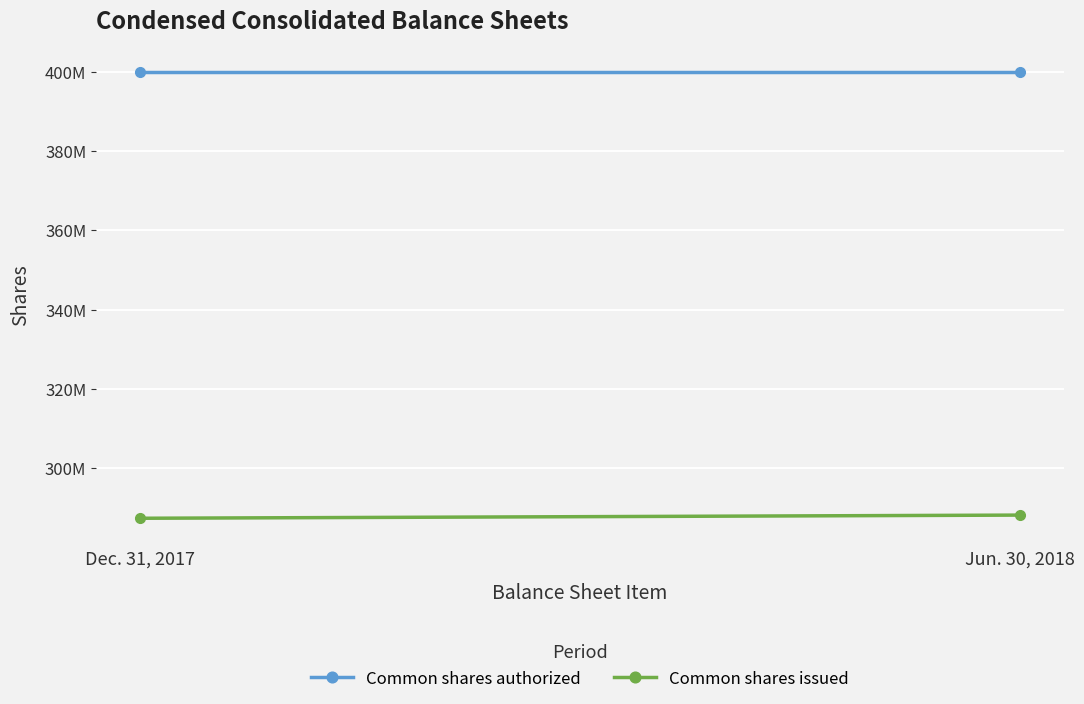

How many categories are shown in the chart?

2